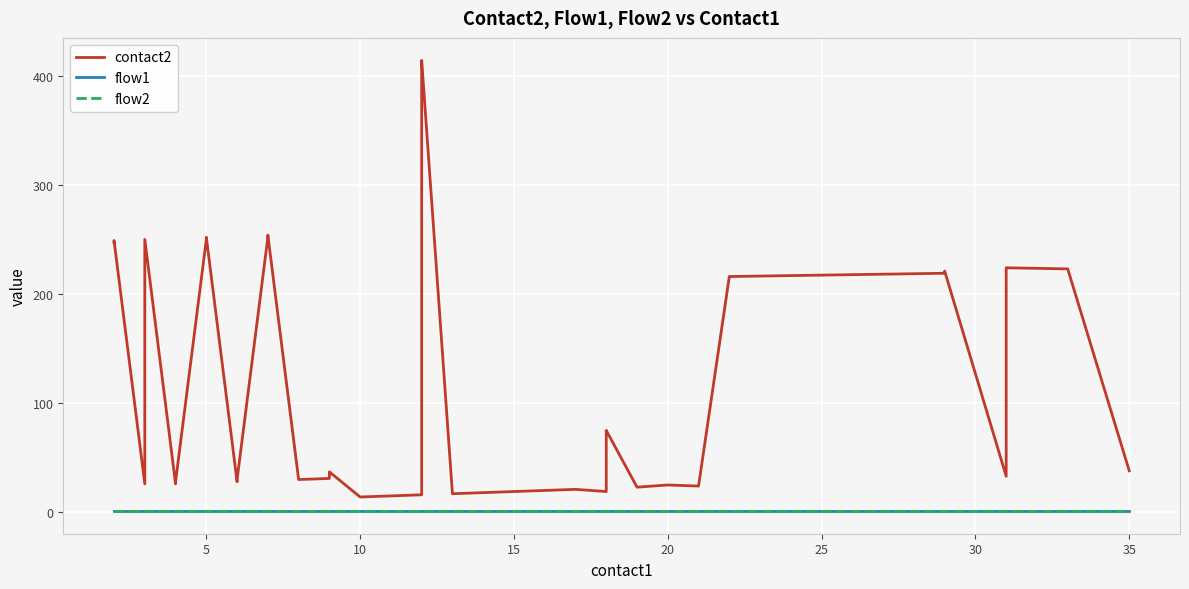

At 14, list the series in order from smallest to largest.

flow1, flow2, contact2